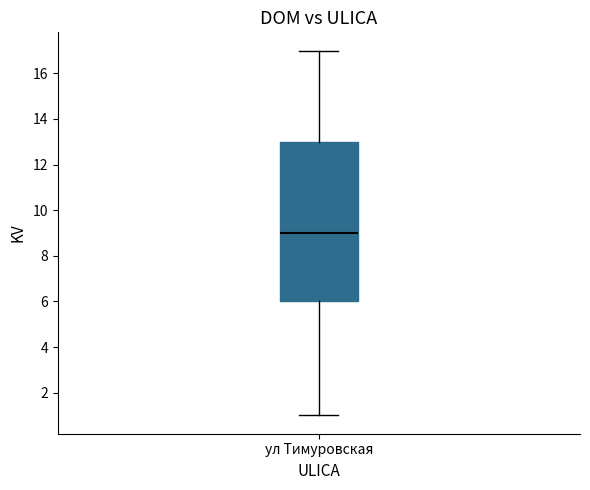

Read this box plot against the y-axis: the position of the median line, the range covered by the box, and the ends of both whiskers. The values are not printed on the chart, so give them approximately, as read against the axis.

median 9, box 6 to 13, whiskers 1 to 17